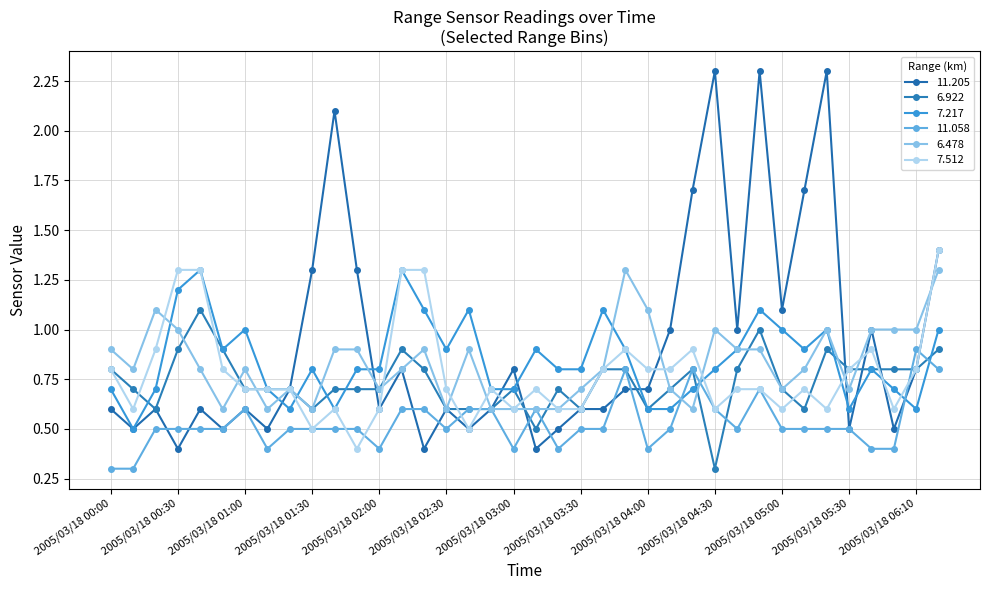

What is the difference between the maximum and minimum values in the 11.058 series?

0.6